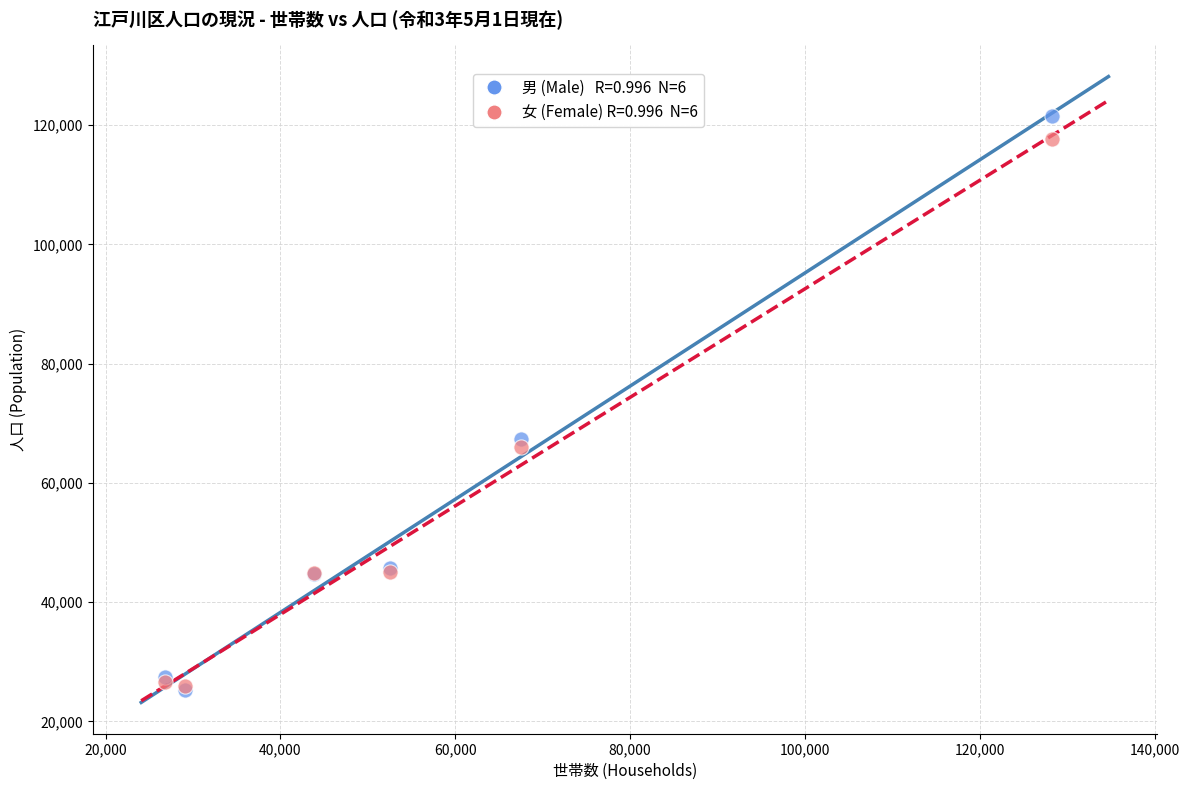

Across all series, what Y value is closest to 73432?

67408